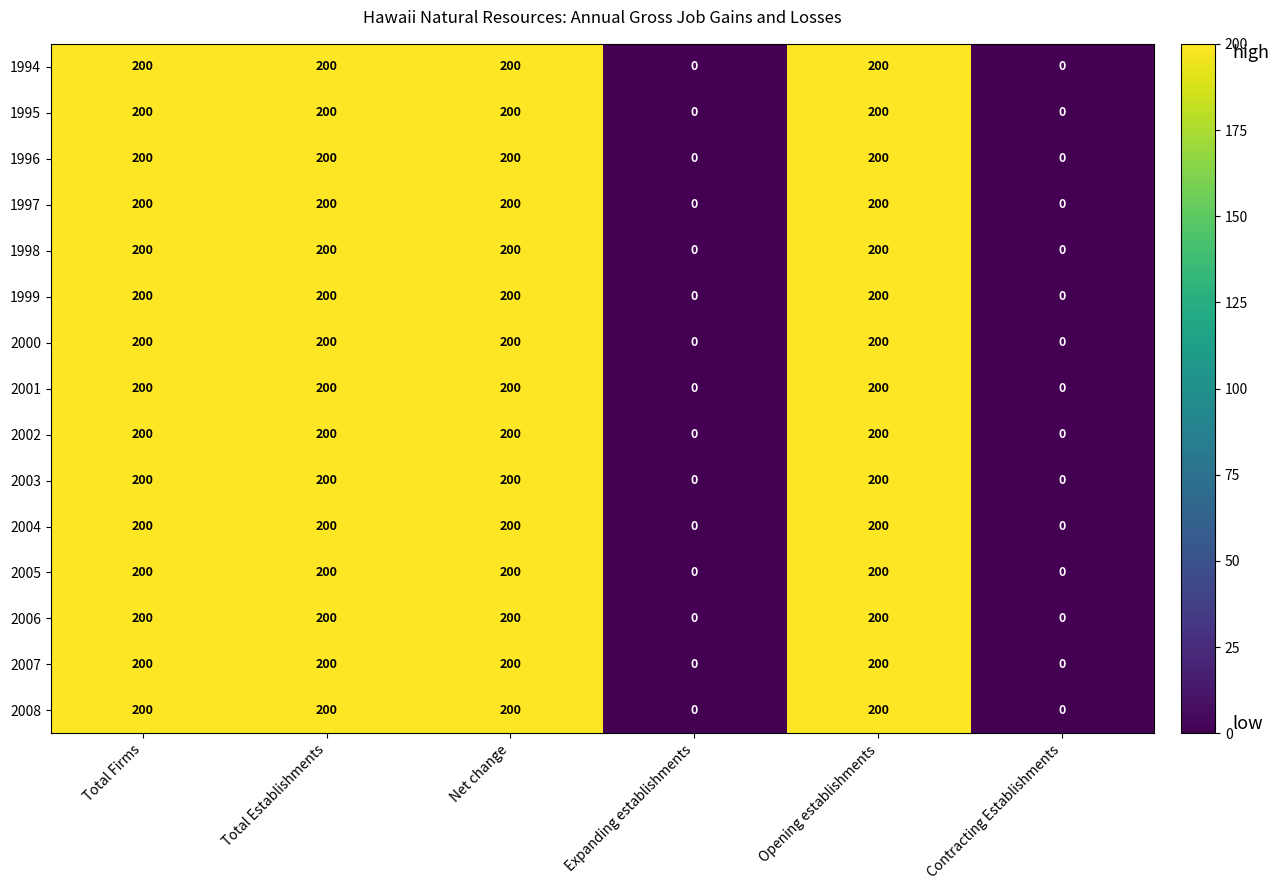

What is the difference between the second highest and second lowest values in the 1997 series?

200